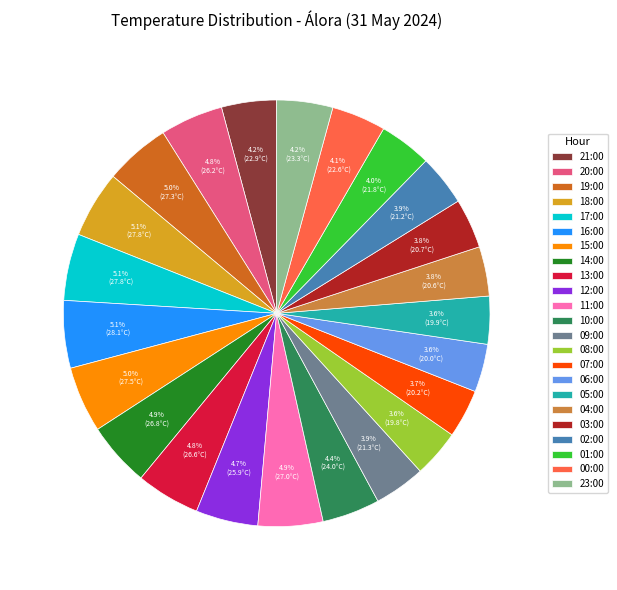

To the nearest percent, what is the combined percentage of 21:00 and 19:00?

9%